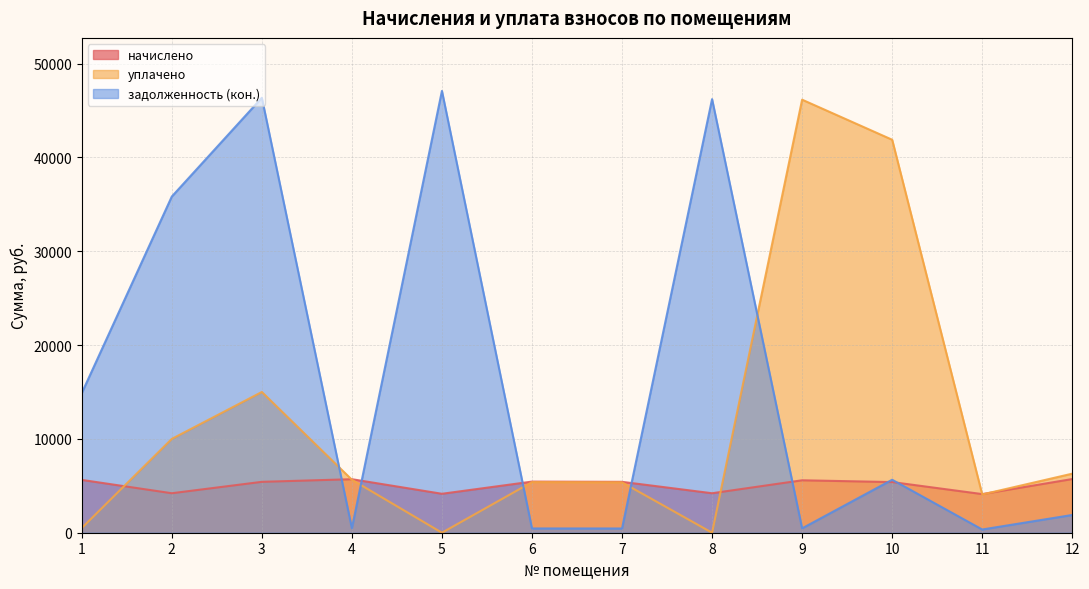

What value does the начислено series have at 9?

5589.1